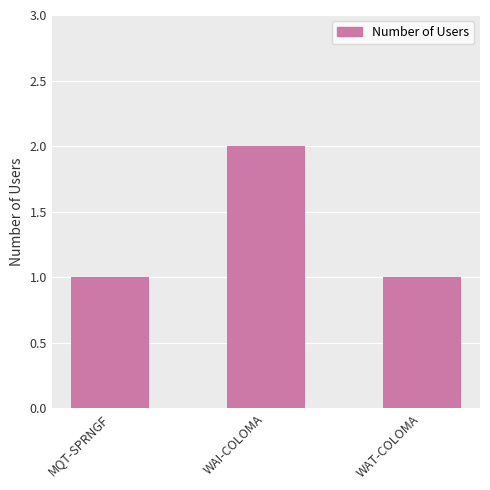

How many data points does each series have?

3